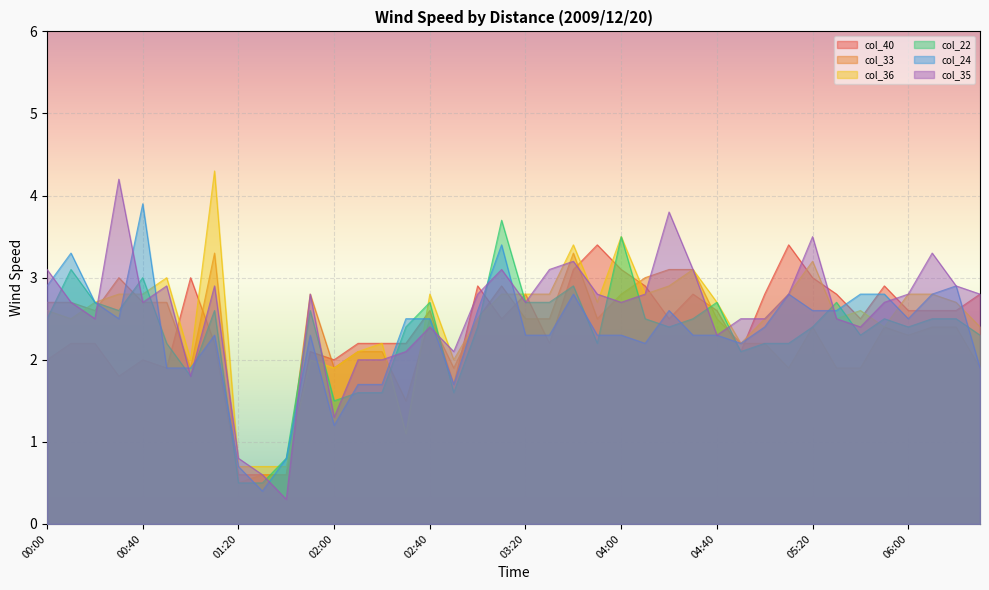

What is the smallest value displayed?

0.3